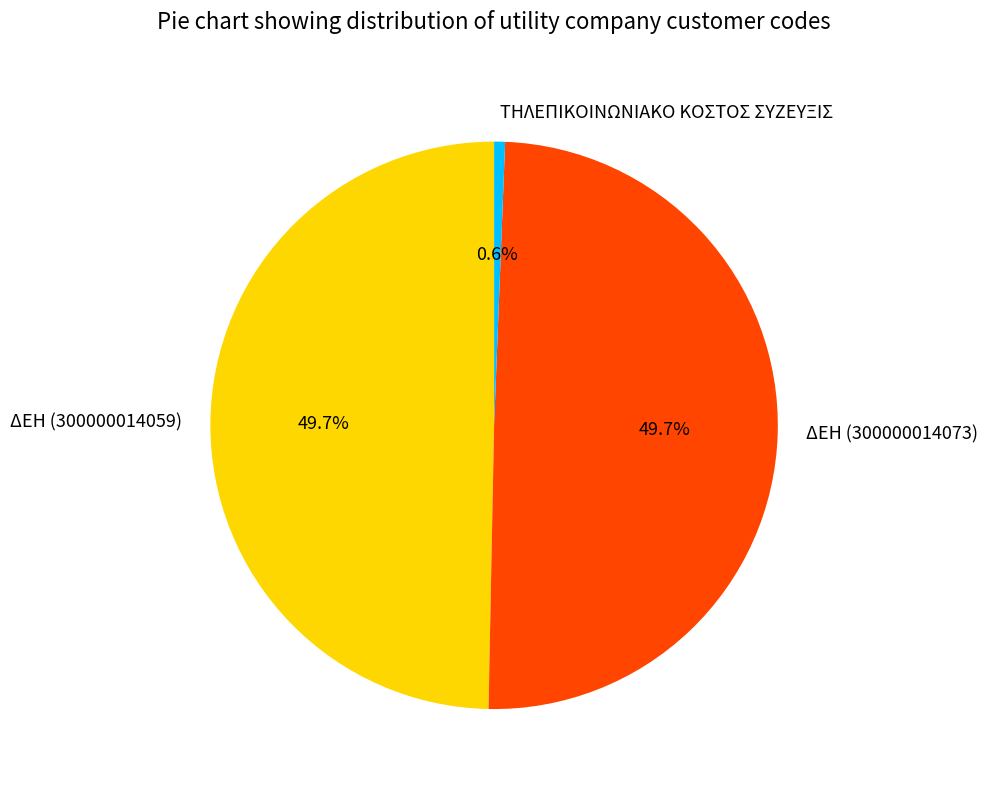

To the nearest percent, what percentage of the pie is ΔΕΗ (300000014059)?

50%